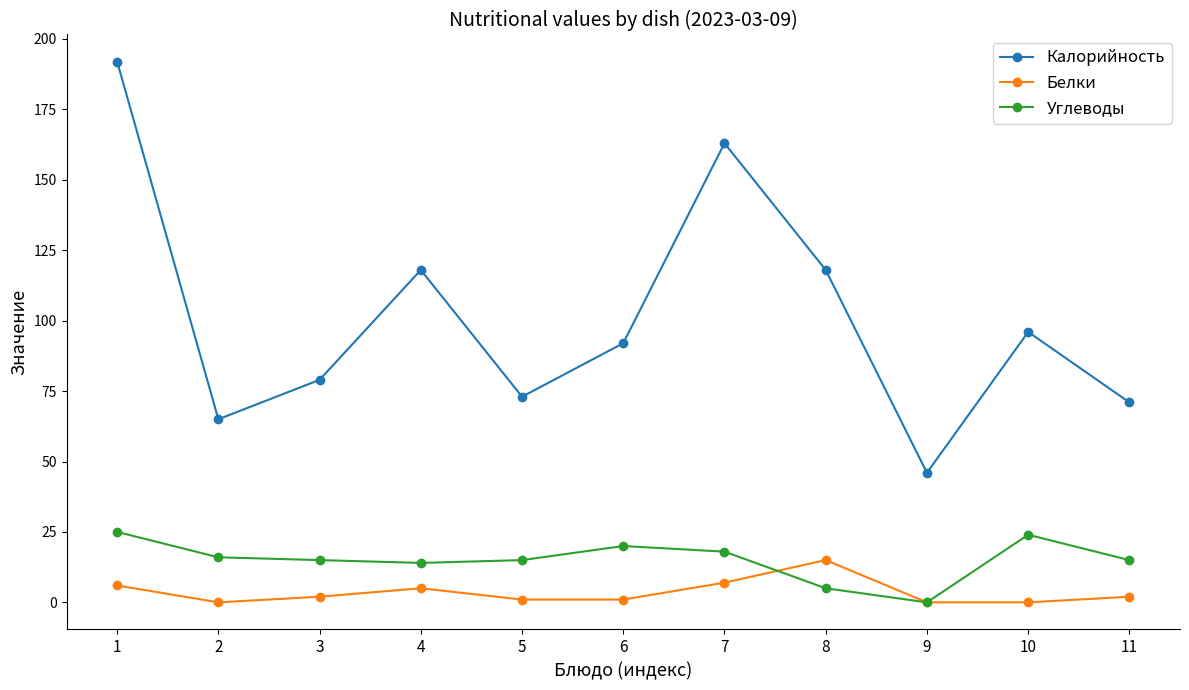

Does the chart display data point markers on the line(s)?

Yes